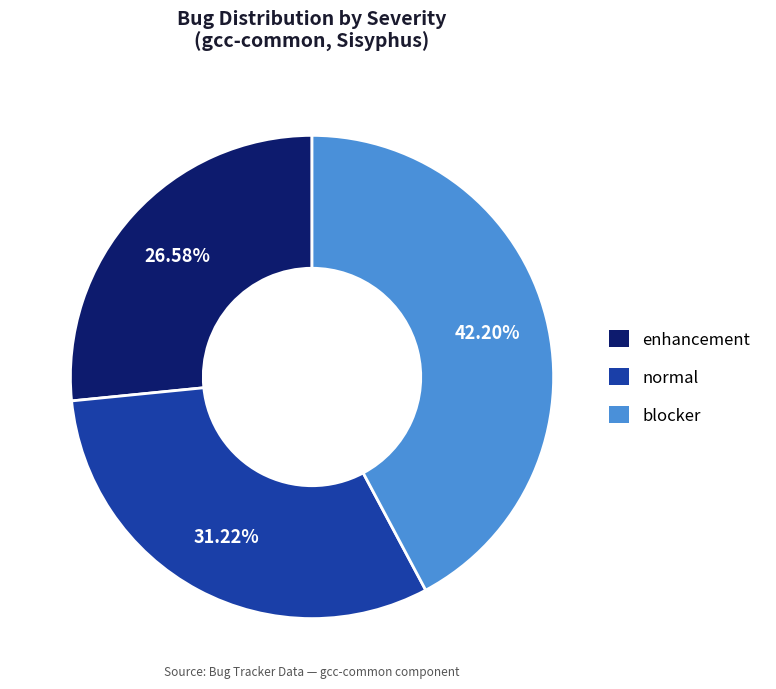

Which slice is the smallest?

enhancement